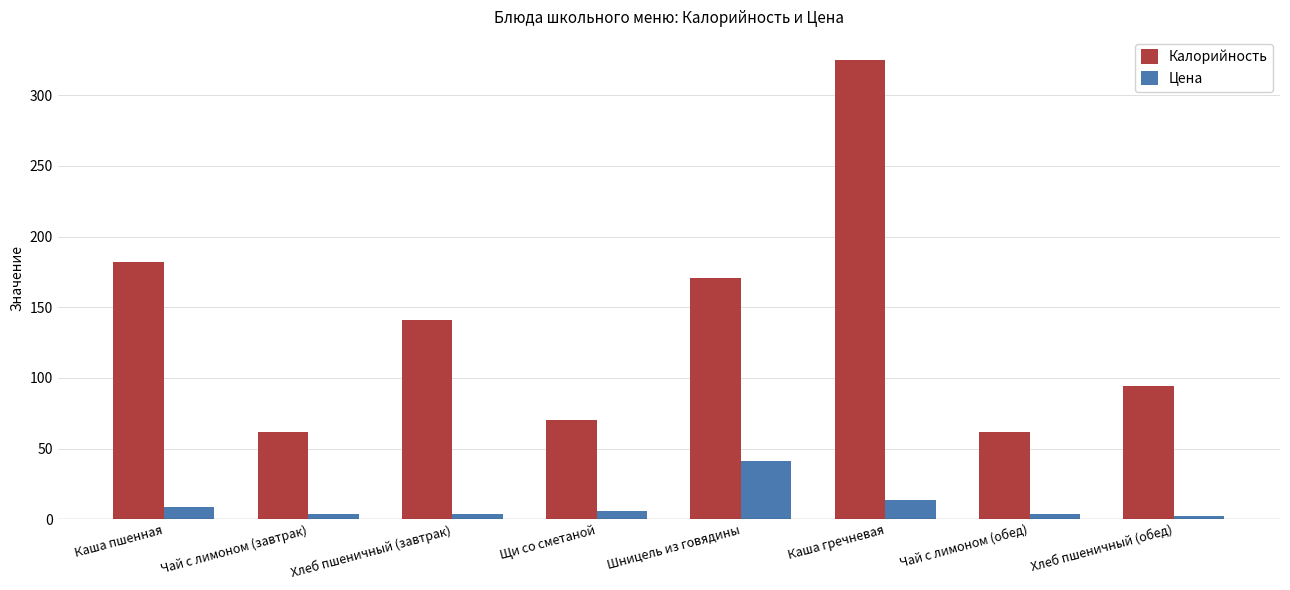

Where is Цена nearest to the value 21?

Каша гречневая